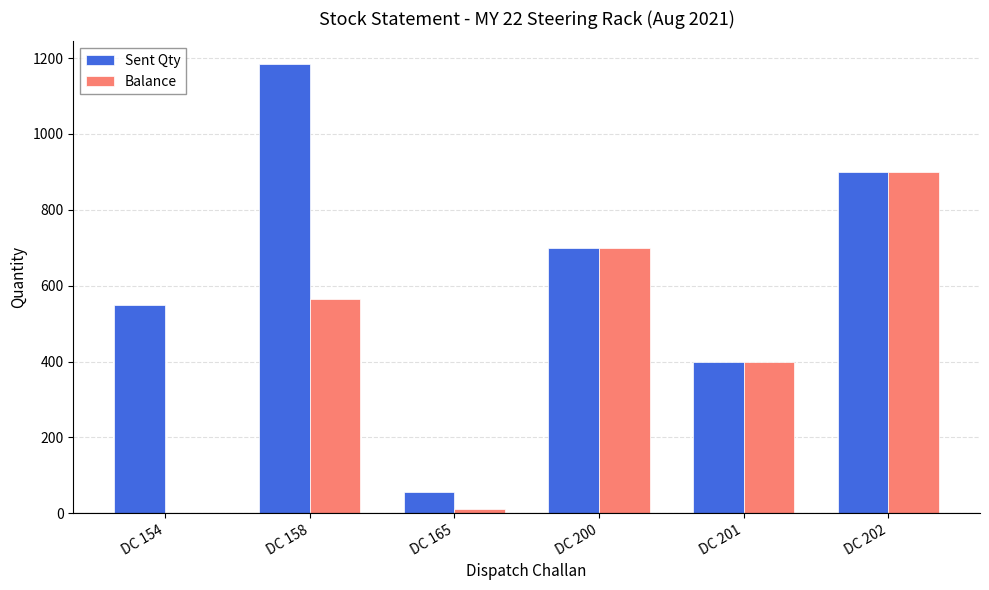

How many groups of bars are there?

6